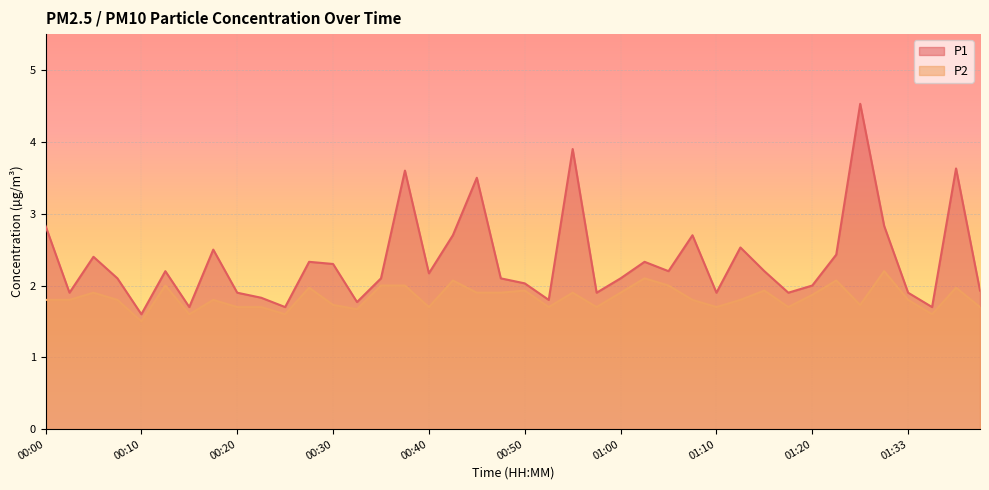

True or false: P2 has a value of 1.8 at 00:07.

True